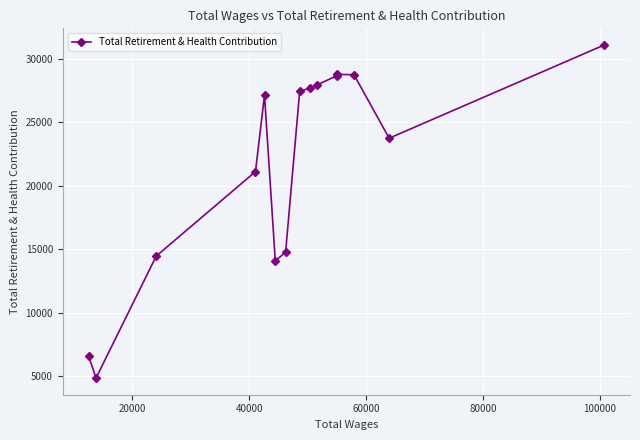

How many lines are shown in the chart?

1